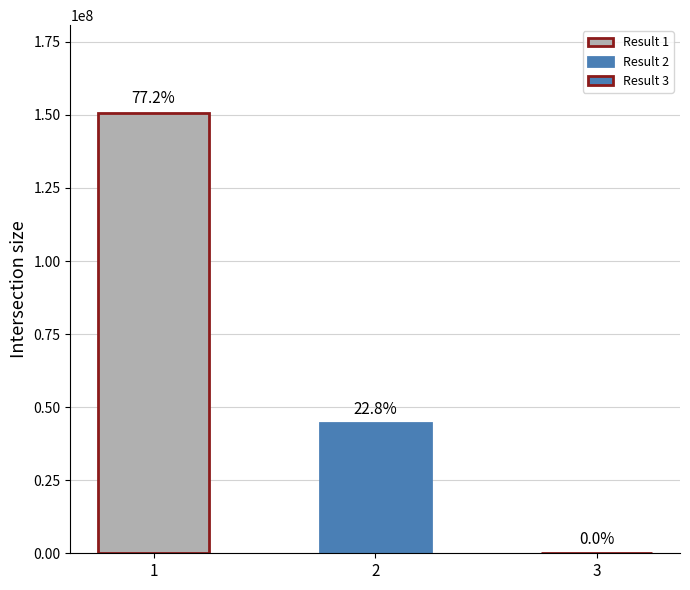

The chart shows a value of 27130435 at 2. True or false?

False